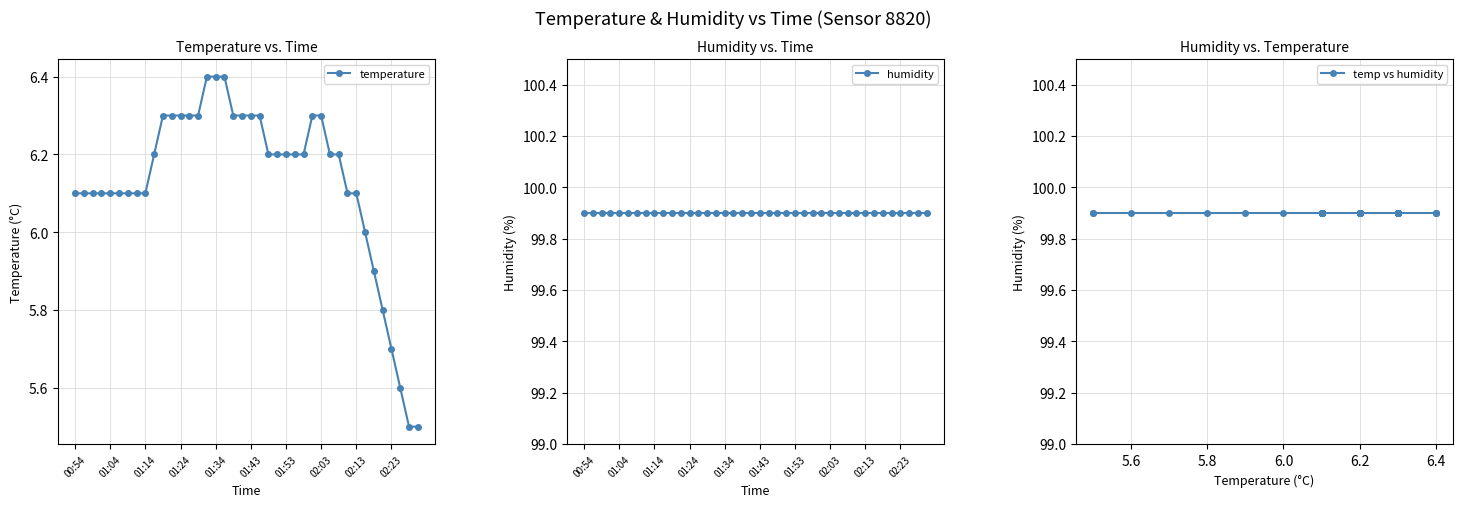

What is the sum of the temperature values at 38 and 21?

11.8